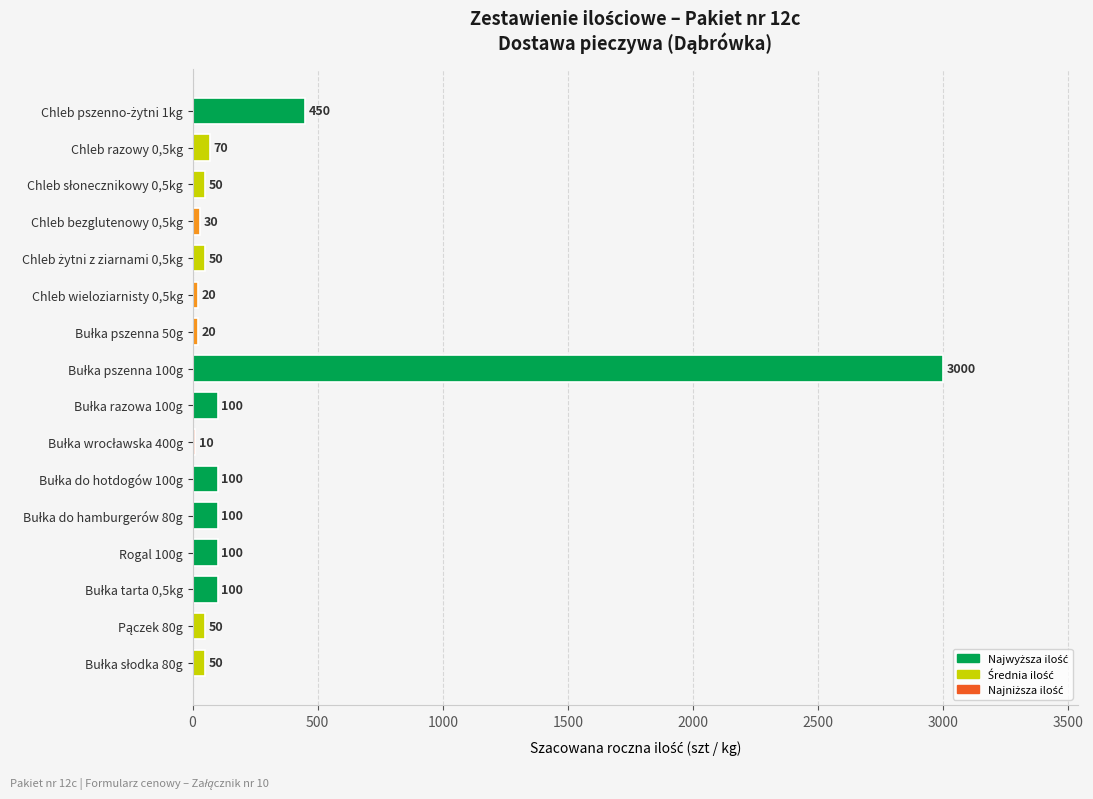

What is the sum of all values?

4300